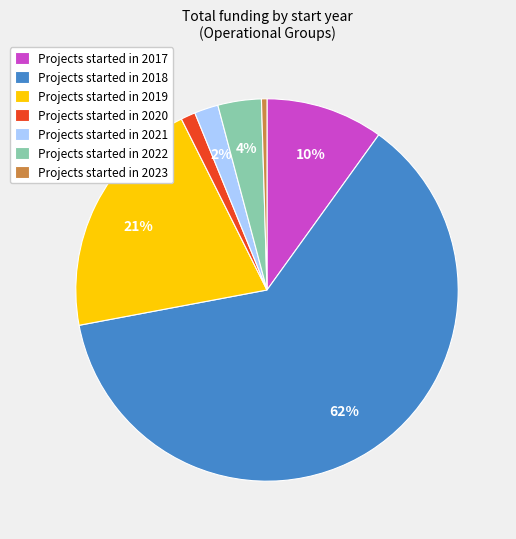

Between Projects started in 2019 and Projects started in 2021, which is larger?

Projects started in 2019